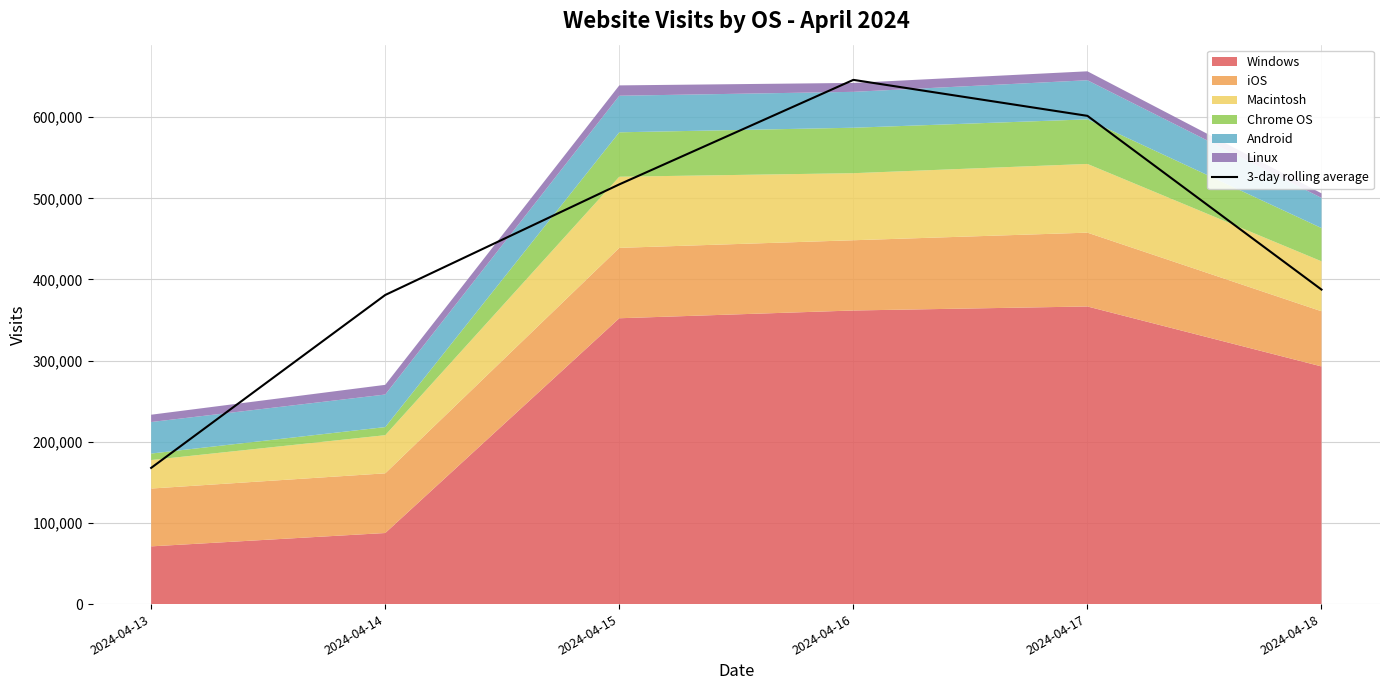

Which category has the highest value across all series?

2024-04-16